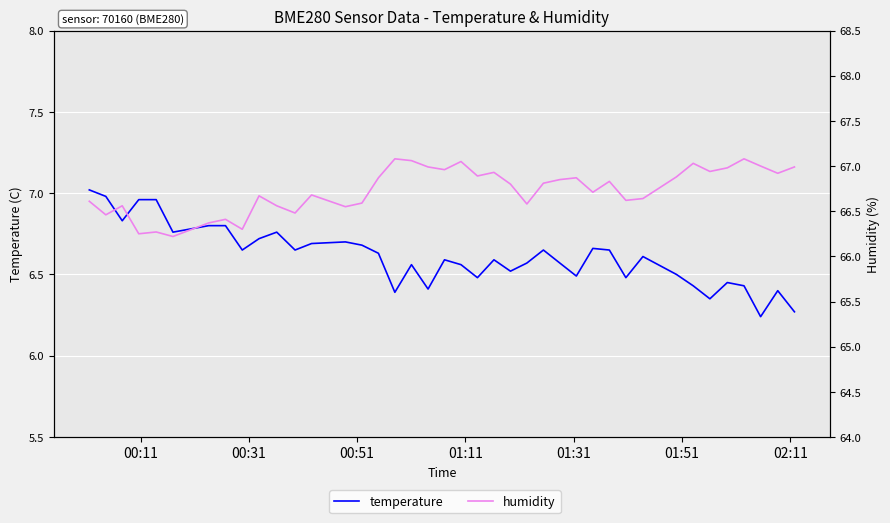

What are all the series names shown in the legend?

temperature, humidity